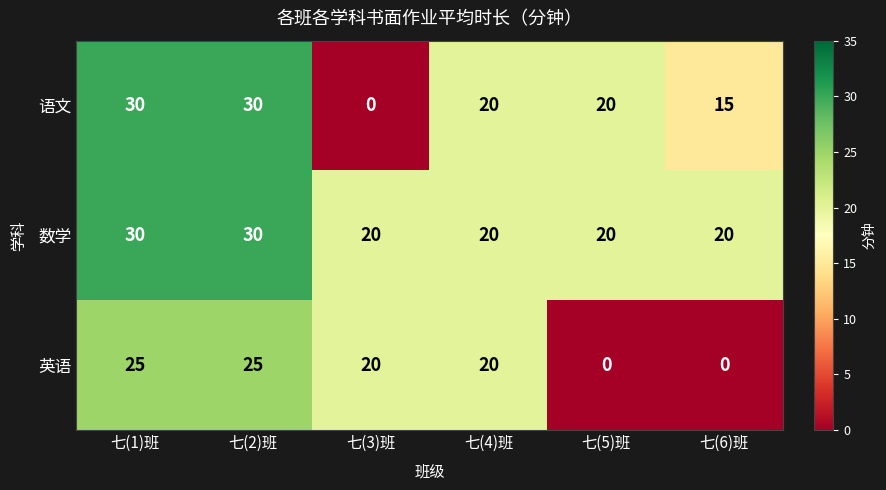

What is the average value of the 语文 series?

19